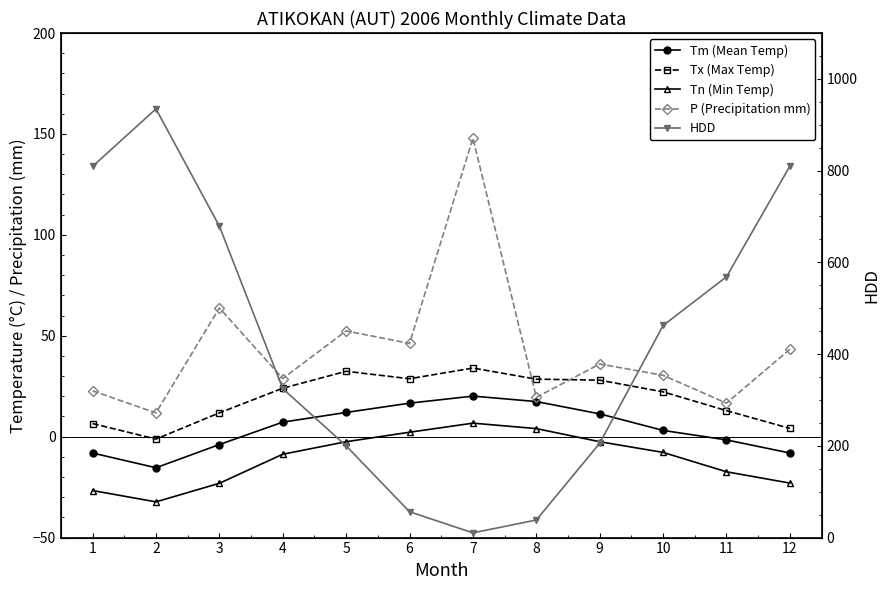

How many intersections are there between Tx (Max Temp) and HDD?

2